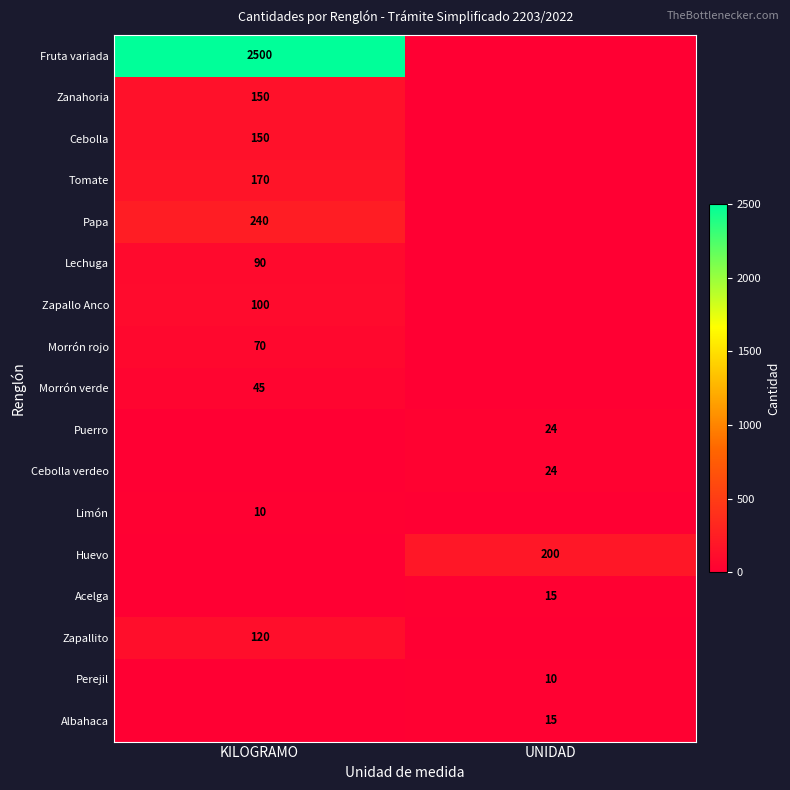

Which series has the largest total across all categories?

Fruta variada